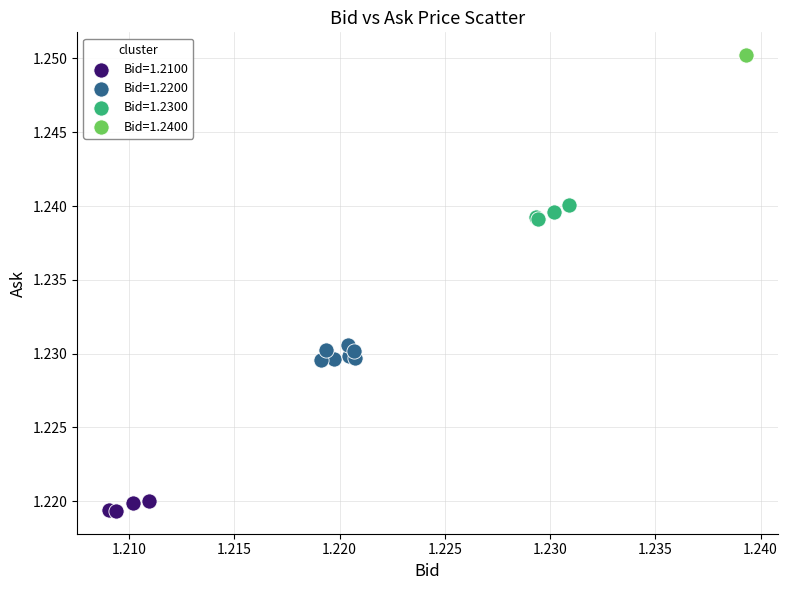

What are all the series names shown in the legend?

Bid=1.2100, Bid=1.2200, Bid=1.2300, Bid=1.2400